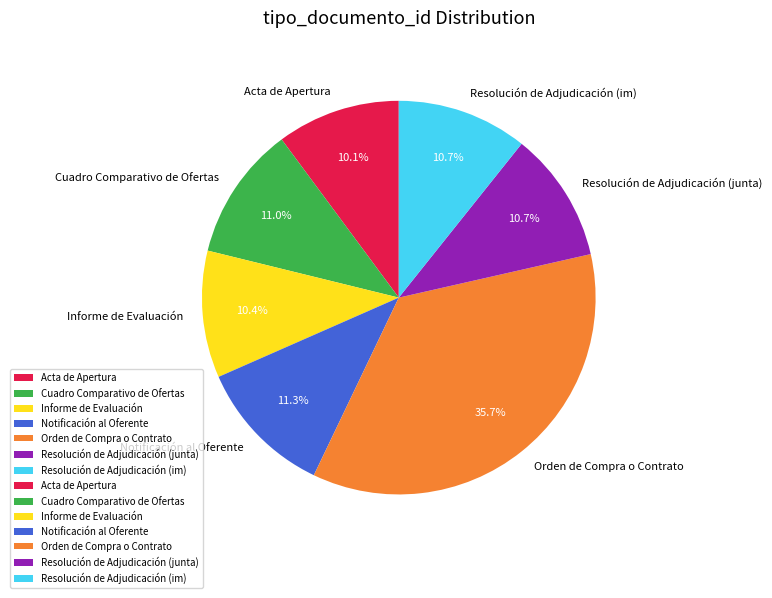

Count the number of slices in the pie.

7